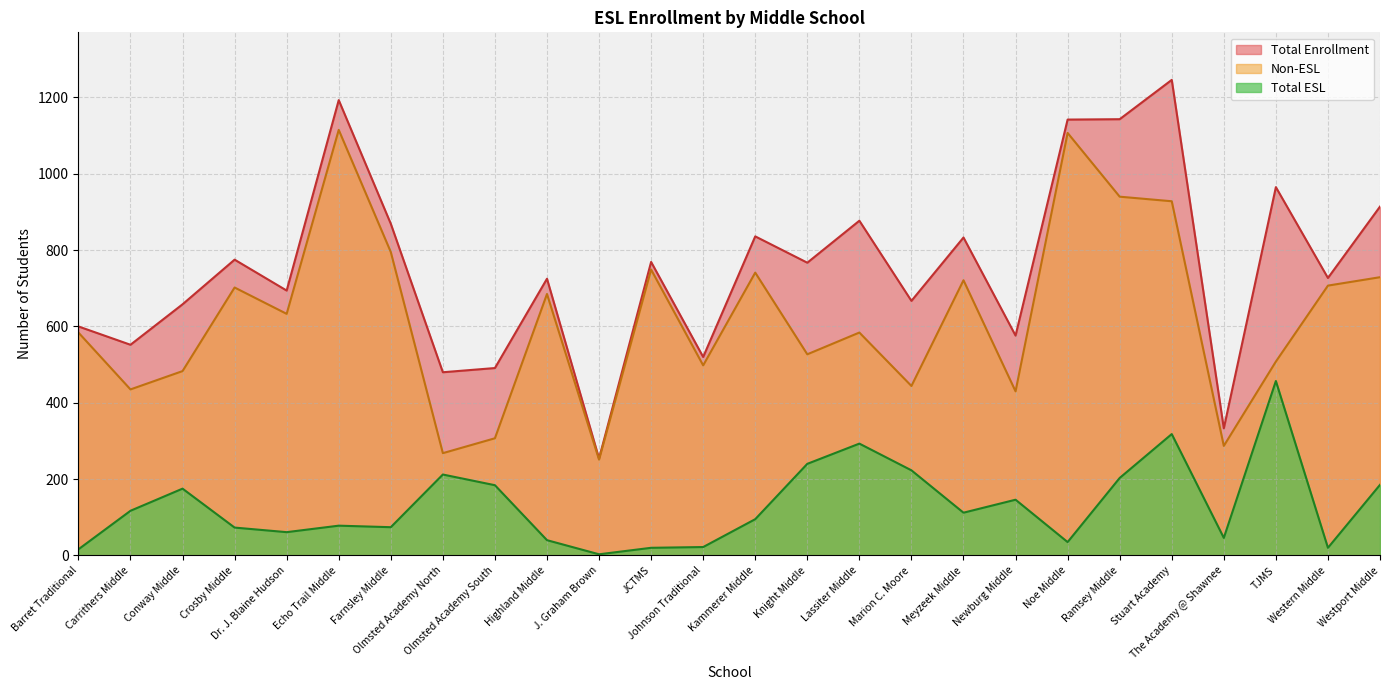

At which category is the sum across all series the highest?

Stuart Academy